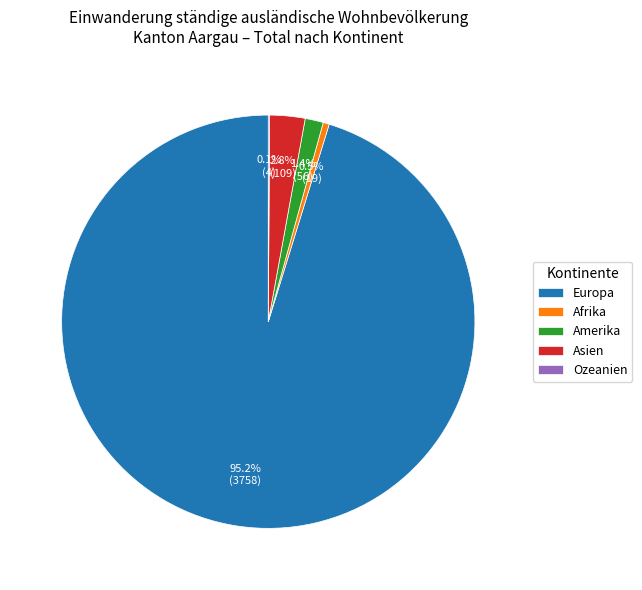

What percentage is the Asien slice, to the nearest percent?

3%